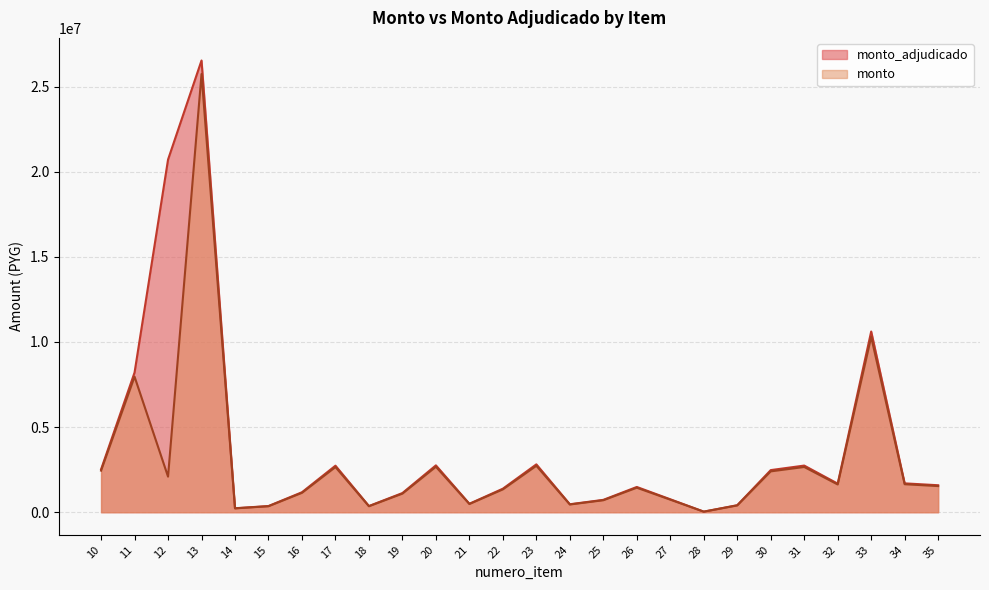

What is the sum of the monto_adjudicado values at 27 and 15?

1124294